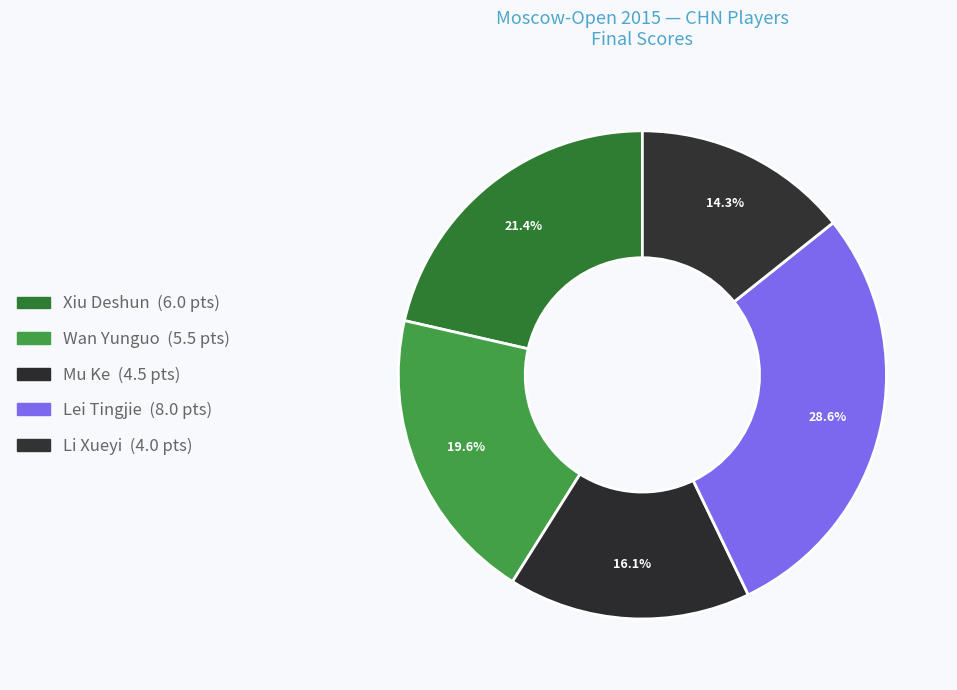

Count the number of slices in the pie.

5